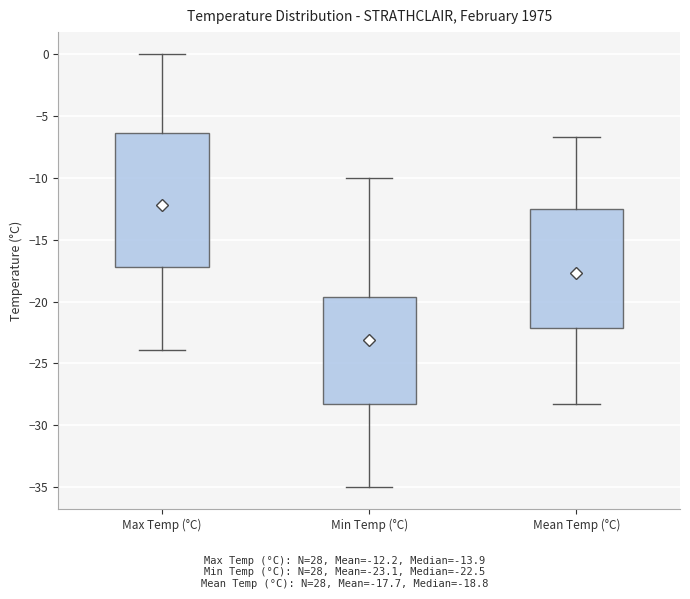

Which box is the tallest, from its lower edge to its upper edge?

Max Temp (°C)